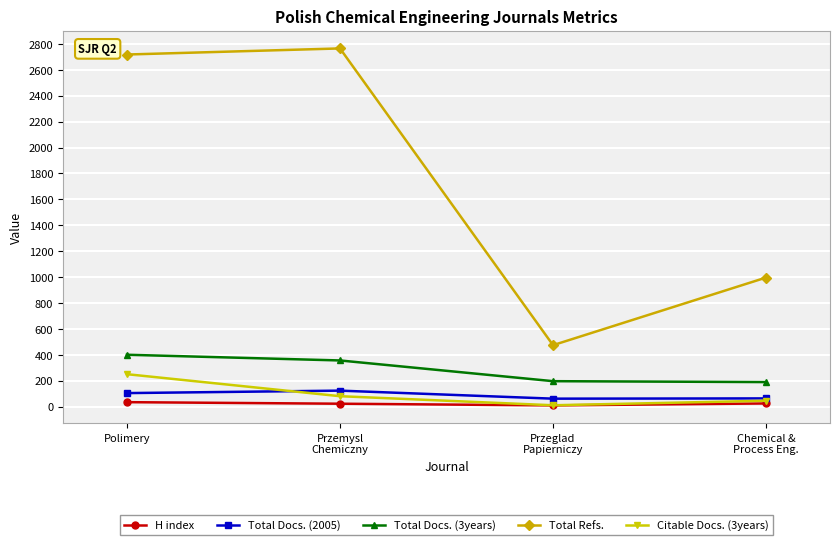

What is the greatest value displayed?

2765